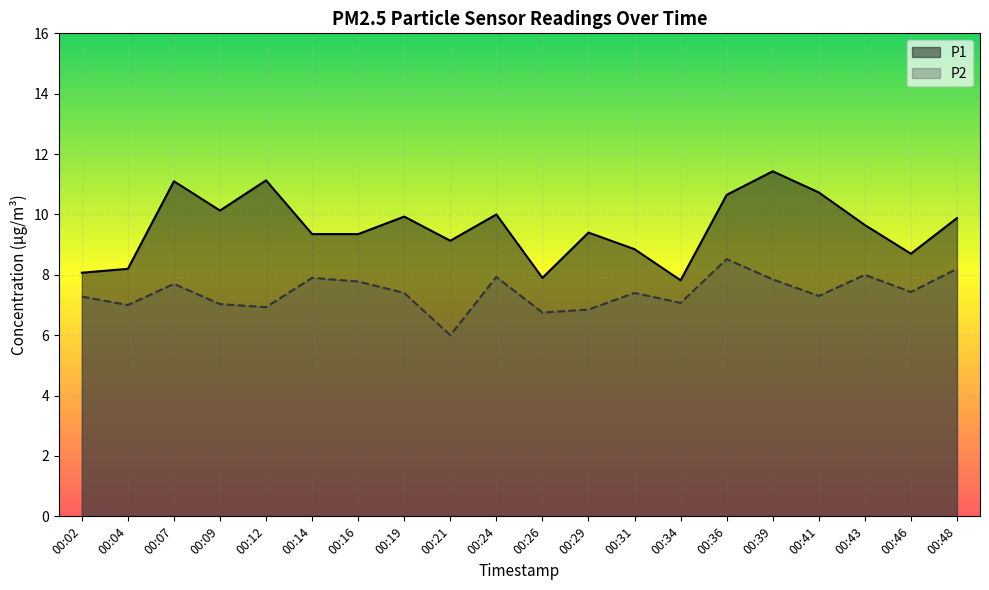

Is it true that P2 equals 10.5 at 00:46?

False